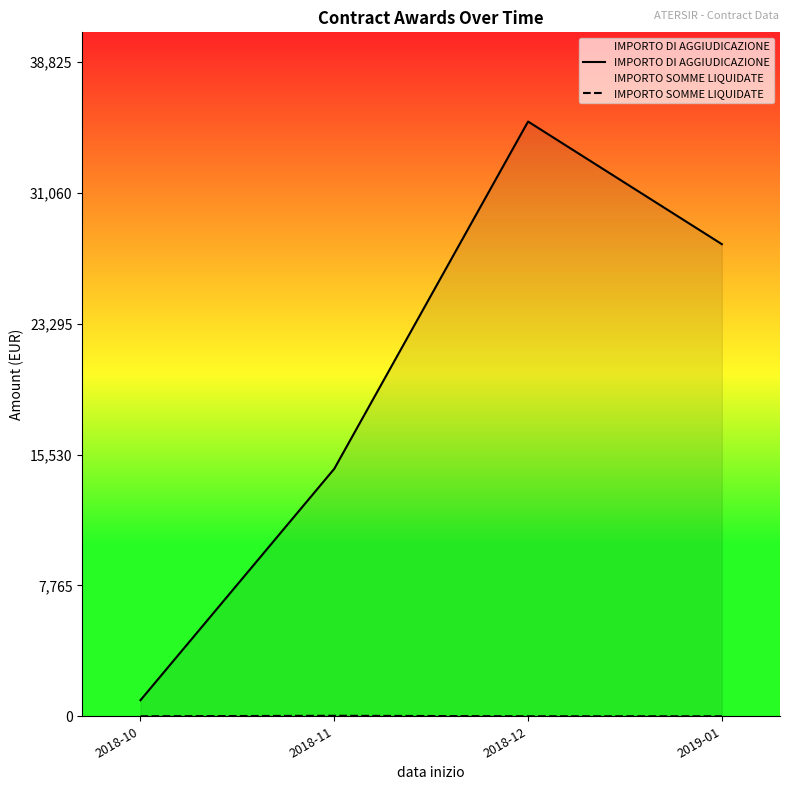

True or false: IMPORTO SOMME LIQUIDATE has a value of 0.0 at 2019-01.

True